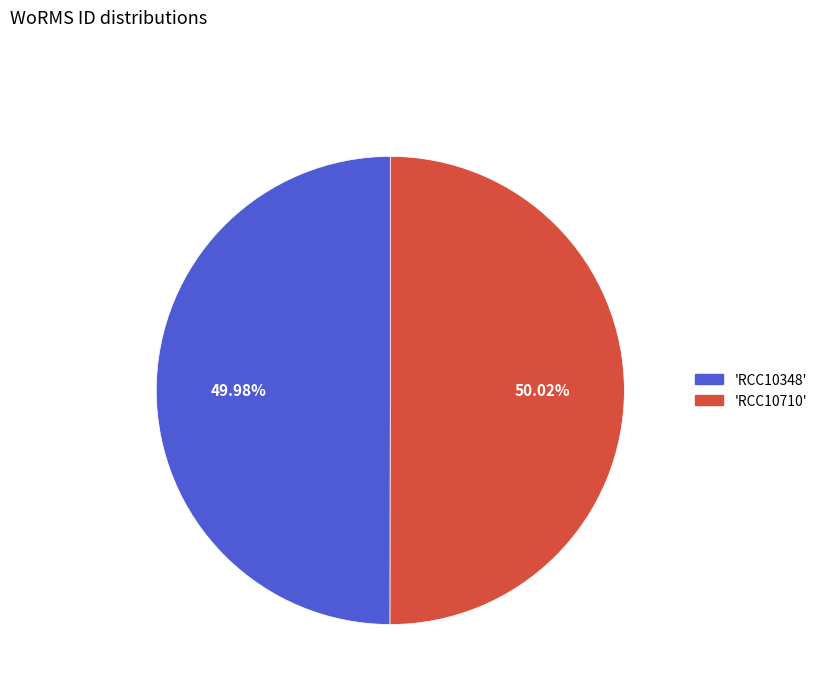

Do 'RCC10348' and 'RCC10710' together represent more than half of the pie?

Yes